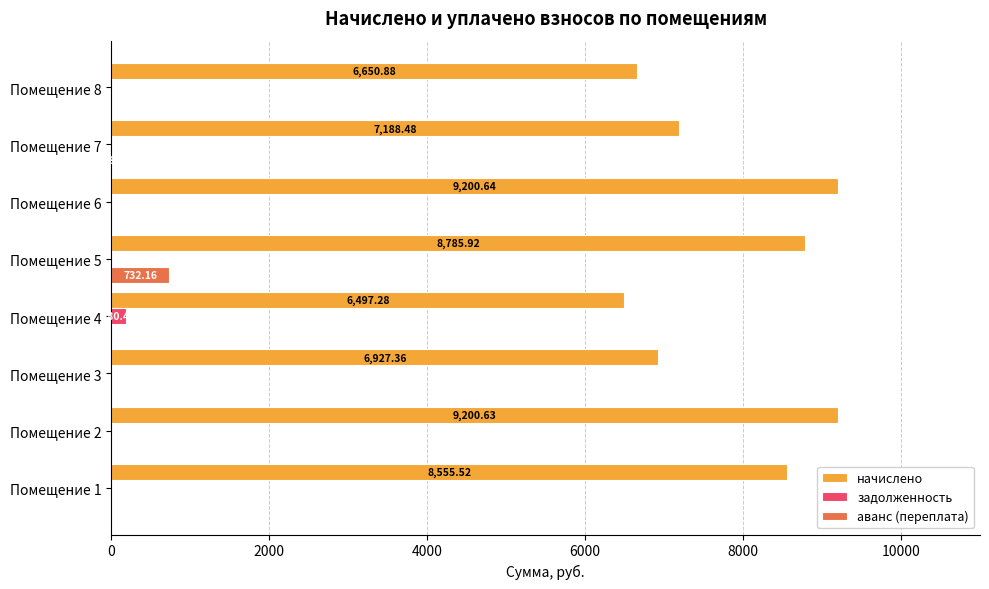

What is the sum of all начислено values?

63006.7